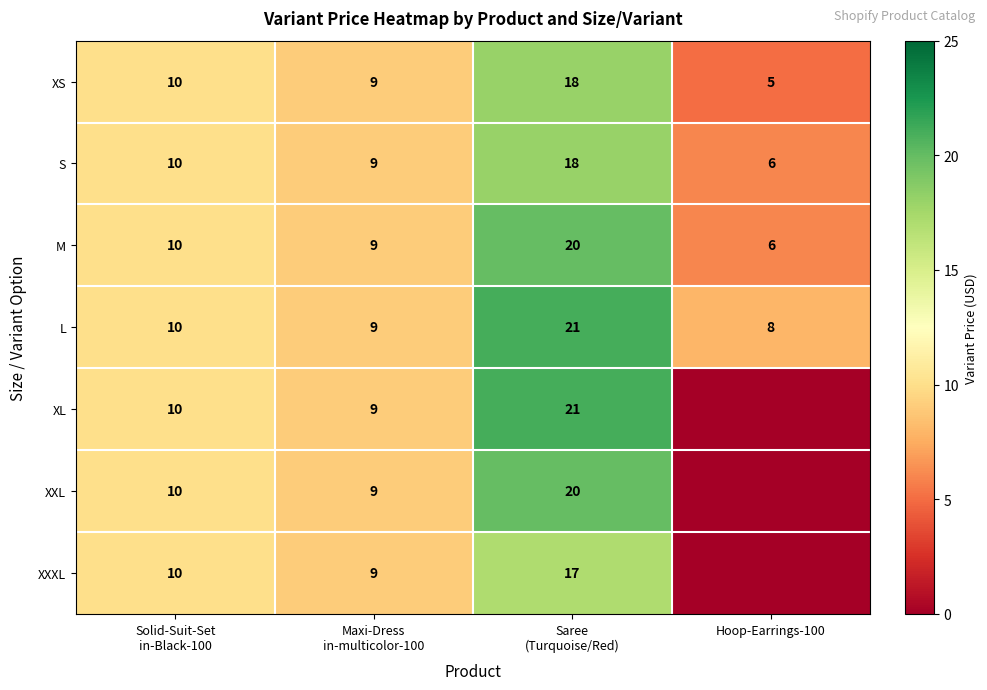

What is the difference between the highest and lowest values at Saree
(Turquoise/Red)?

4